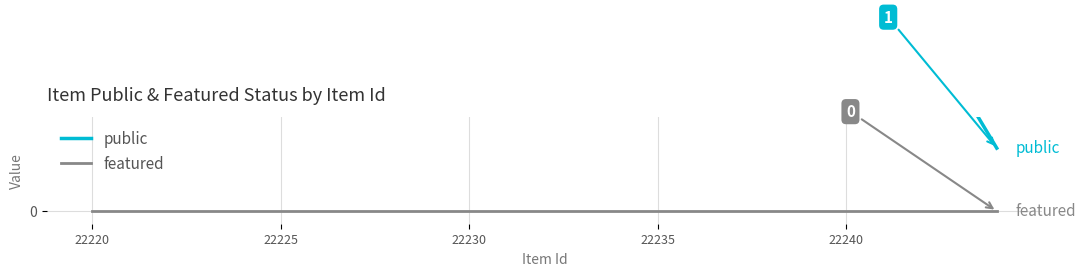

Which series has the widest spread of values?

public